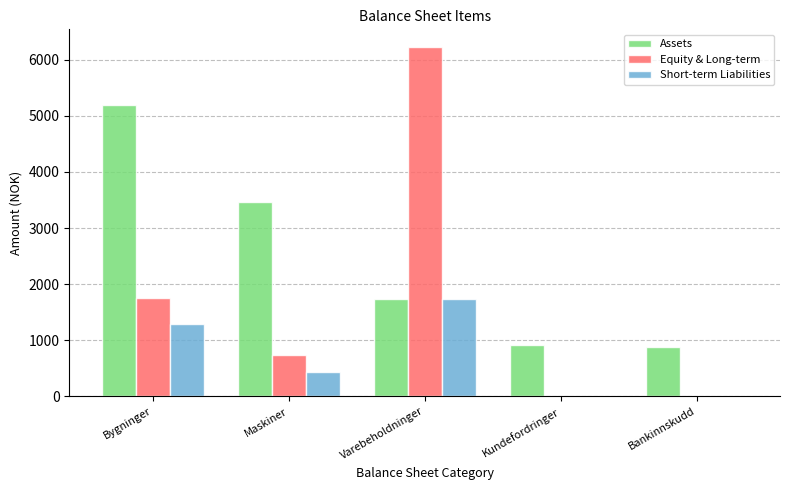

How many groups of bars are there?

5